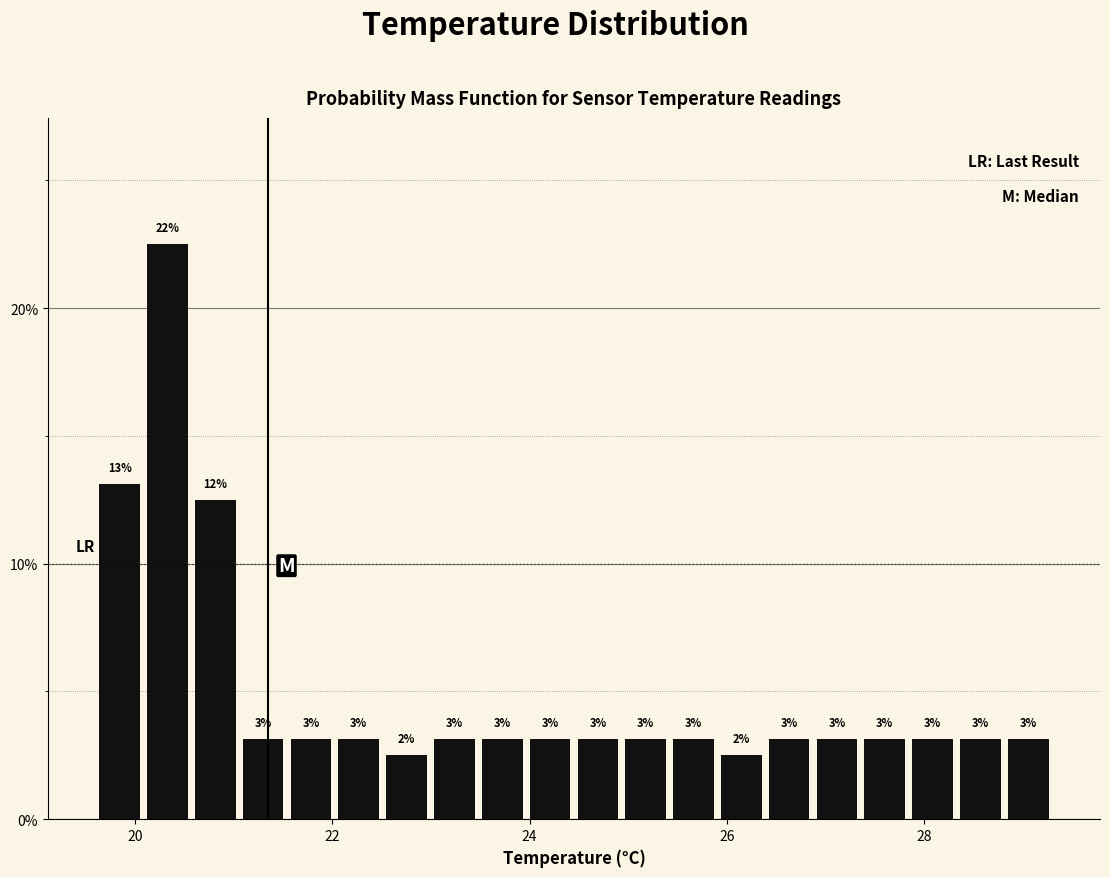

Read against the x-axis, roughly where is the centre of the tallest bar?

20.4